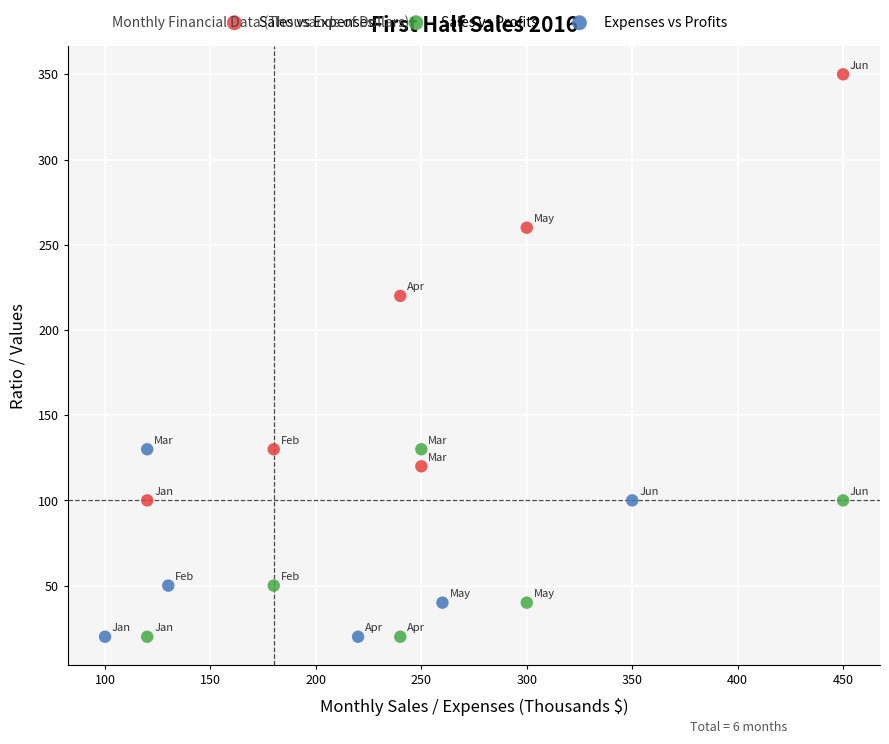

Which series reaches the maximum Y coordinate?

Sales vs Expenses